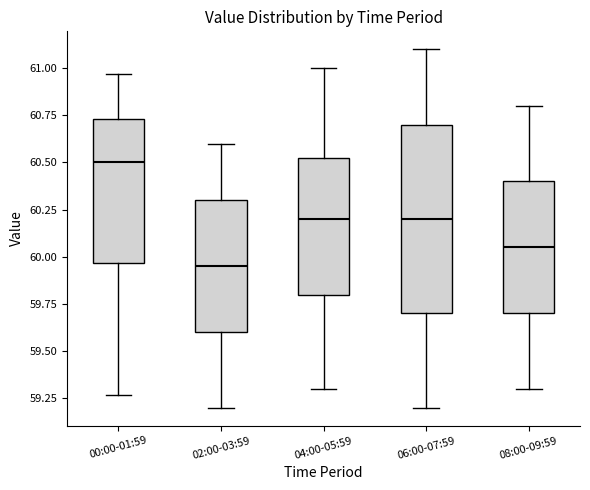

Which box is the tallest, from its lower edge to its upper edge?

06:00-07:59